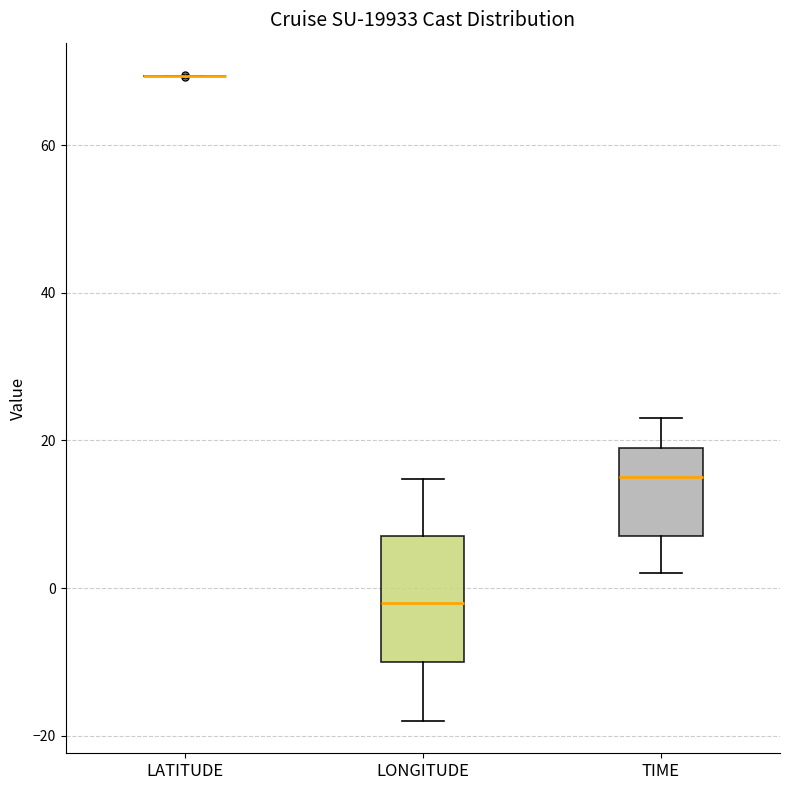

Reading left to right, read every box against the y-axis: the position of its median line, the range the box covers, and the ends of its whiskers. The values are not printed on the chart, so give them approximately, as read against the axis.

LATITUDE: box collapsed to a line at 70, whiskers 70 to 70
LONGITUDE: median -2, box -10 to 8, whiskers -18 to 14
TIME: median 16, box 8 to 20, whiskers 2 to 24